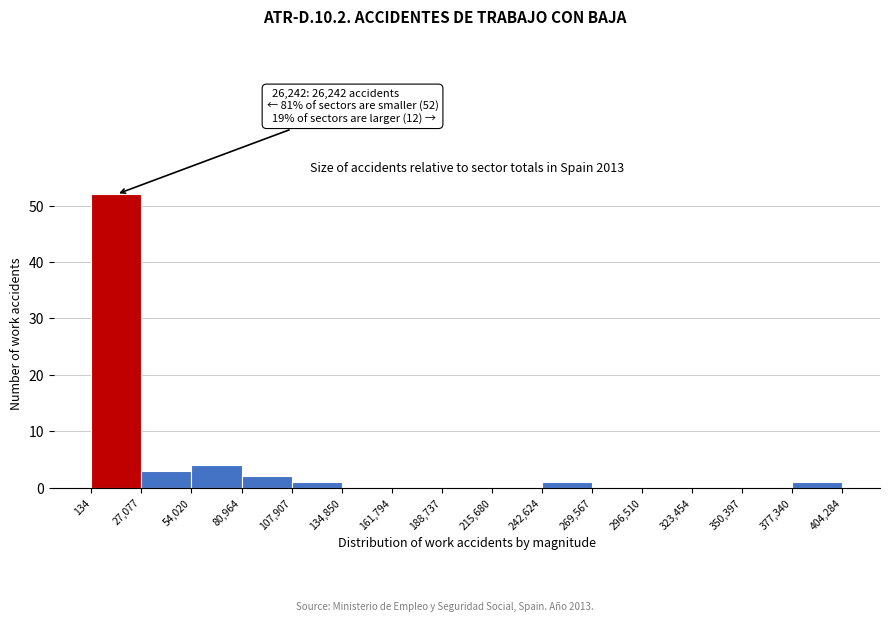

Over which range of the x-axis is the bar tallest?

134 to 27,077